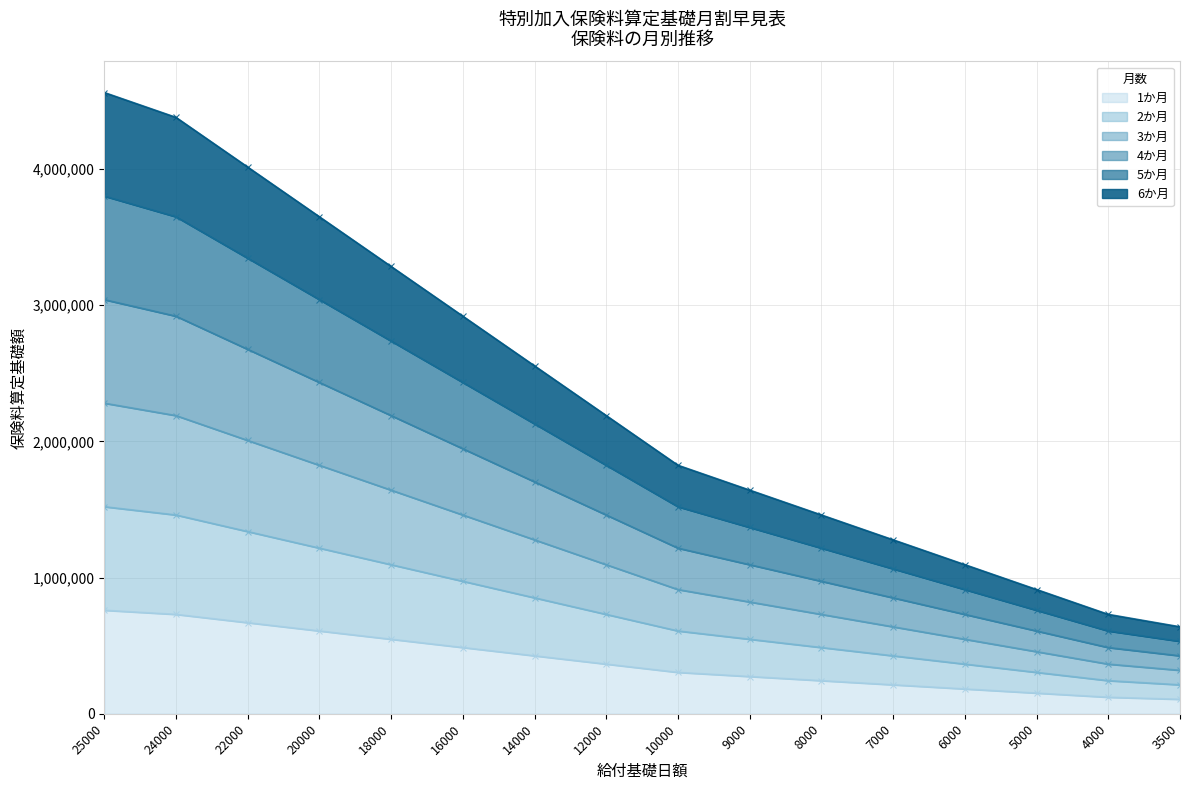

Reading right to left, transcribe all the data shown in this chart.

1か月: 106459	121667	152084	182500	212917	243334	273750	304167	365000	425834	486667	547500	608334	669167	730000	760417
2か月: 212918	243334	304168	365000	425834	486668	547500	608334	730000	851668	973334	1095000	1216668	1338334	1460000	1520834
3か月: 319377	365001	456252	547500	638751	730002	821250	912501	1095000	1277502	1460001	1642500	1825002	2007501	2190000	2281251
4か月: 425836	486668	608336	730000	851668	973336	1095000	1216668	1460000	1703336	1946668	2190000	2433336	2676668	2920000	3041668
5か月: 532295	608335	760420	912500	1064585	1216670	1368750	1520835	1825000	2129170	2433335	2737500	3041670	3345835	3650000	3802085
6か月: 638754	730002	912504	1095000	1277502	1460004	1642500	1825002	2190000	2555004	2920002	3285000	3650004	4015002	4380000	4562502